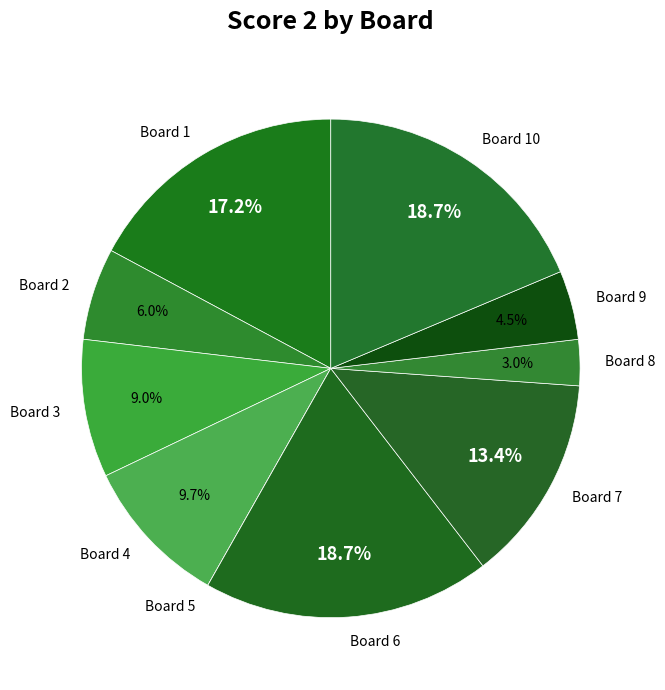

What is the total percentage of Board 1 and Board 10?

35.8%